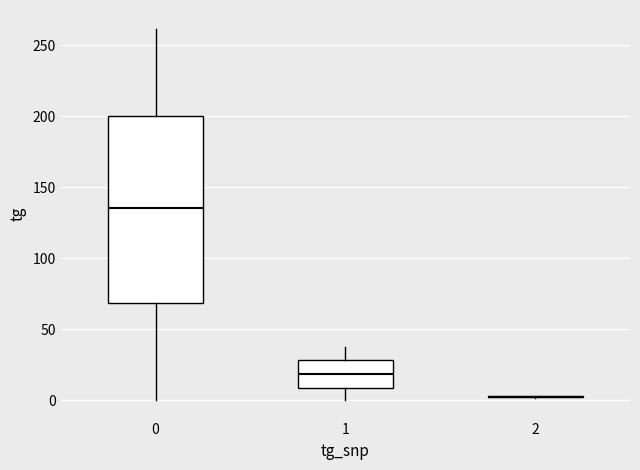

Reading left to right, read every box against the y-axis: the position of its median line, the range the box covers, and the ends of its whiskers. The values are not printed on the chart, so give them approximately, as read against the axis.

0: median 135, box 70 to 200, whiskers 0 to 260
1: median 20, box 10 to 30, whiskers 0 to 35
2: box collapsed to a line at 0, whiskers 0 to 5